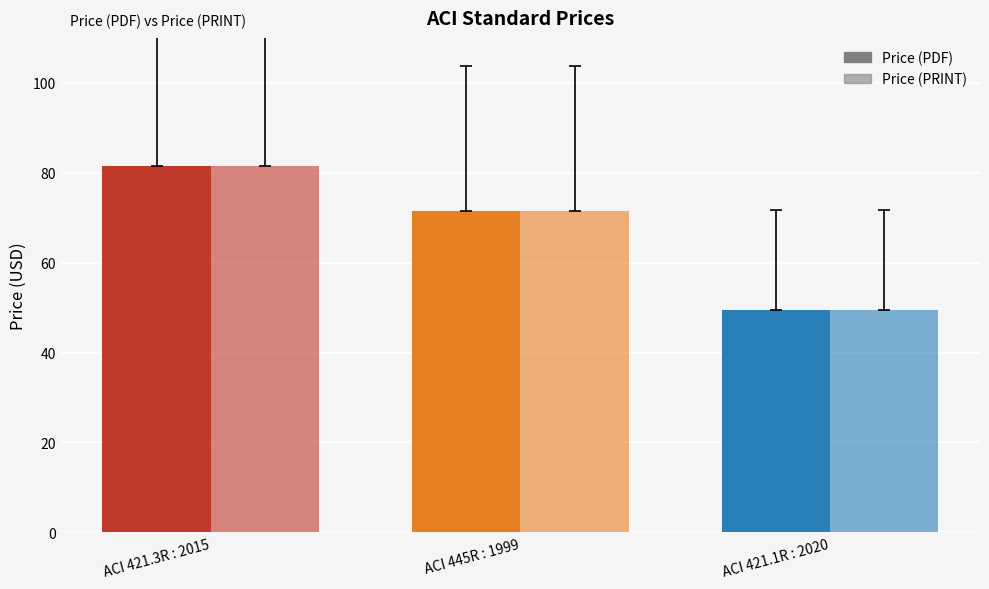

Rank the series by their maximum value, from lowest to highest.

Price (PDF), Price (PRINT)